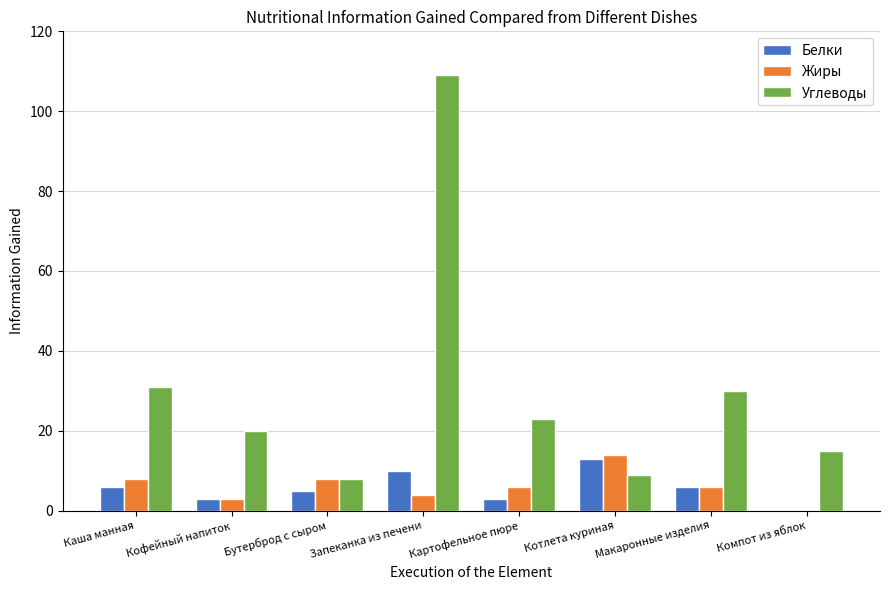

Reading right to left, transcribe all the data shown in this chart.

Белки: 0	6	13	3	10	5	3	6
Жиры: 0	6	14	6	4	8	3	8
Углеводы: 15	30	9	23	109	8	20	31